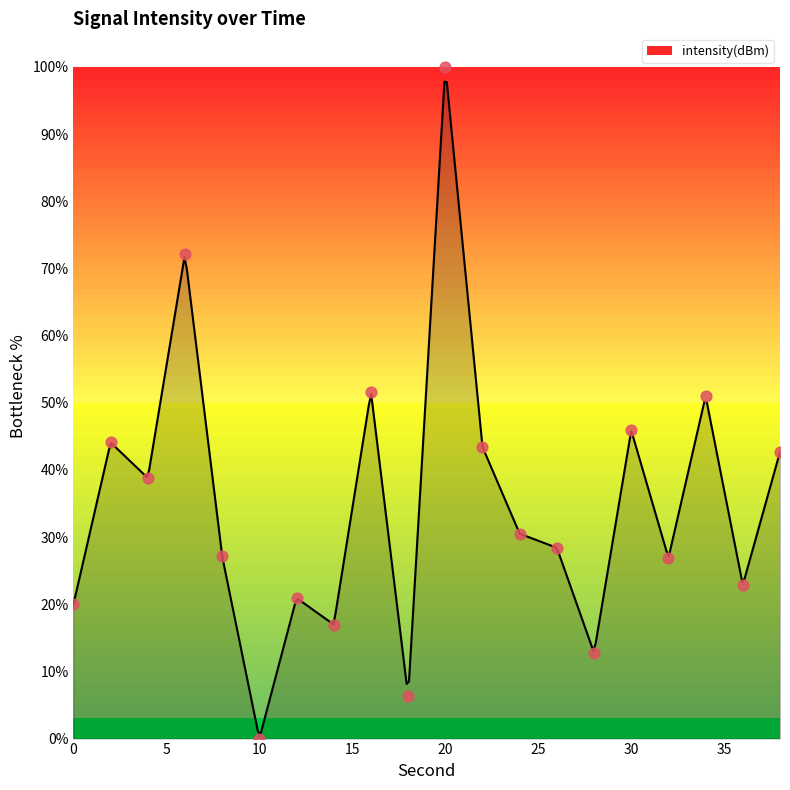

What is the change in value from 6 to 26?

-43.7